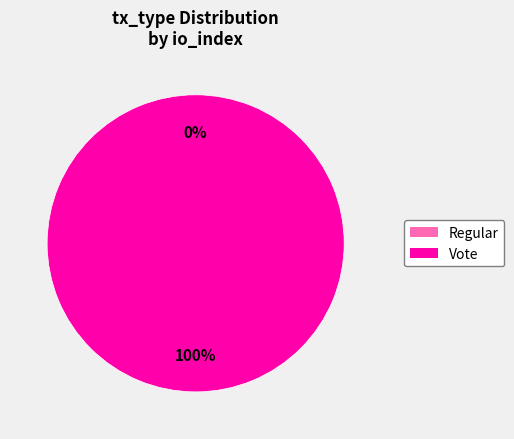

To the nearest percent, what is the average slice percentage?

50%